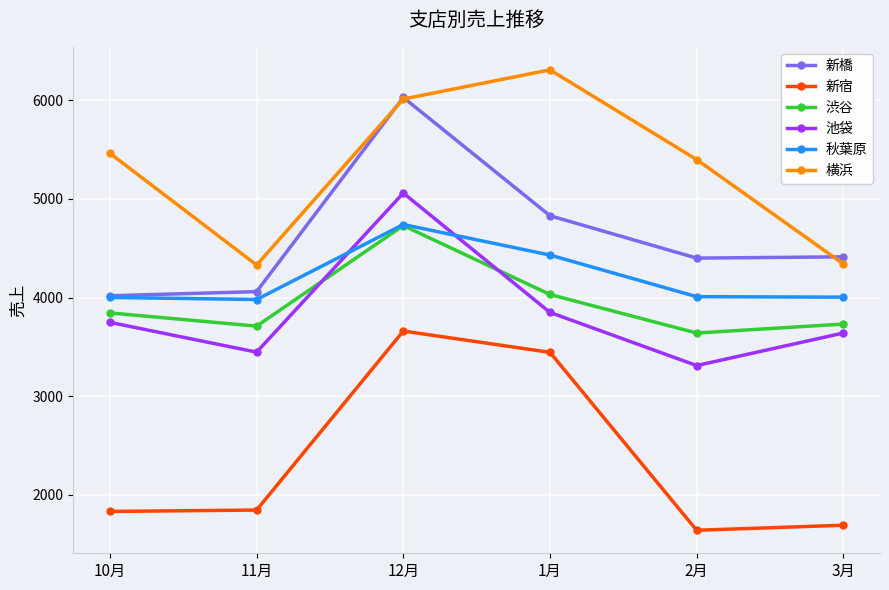

What is the label of the 2nd point from the right?

2月